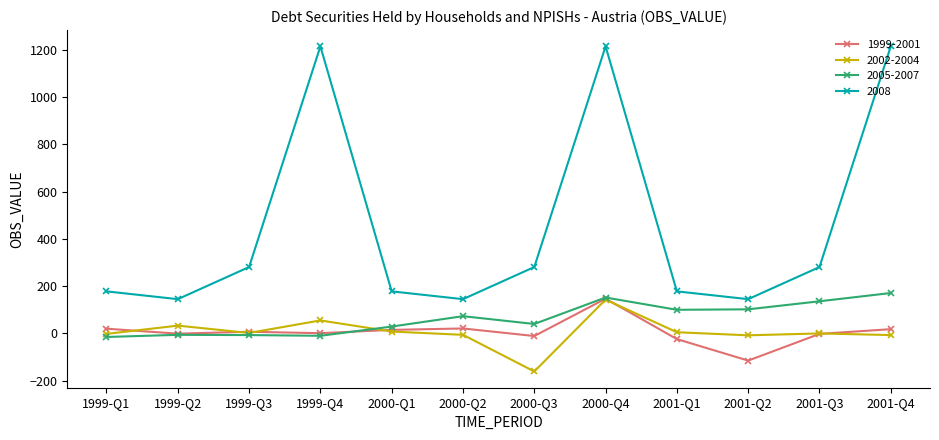

The value of 2002-2004 at 2000-Q1 is 8. True or false?

True